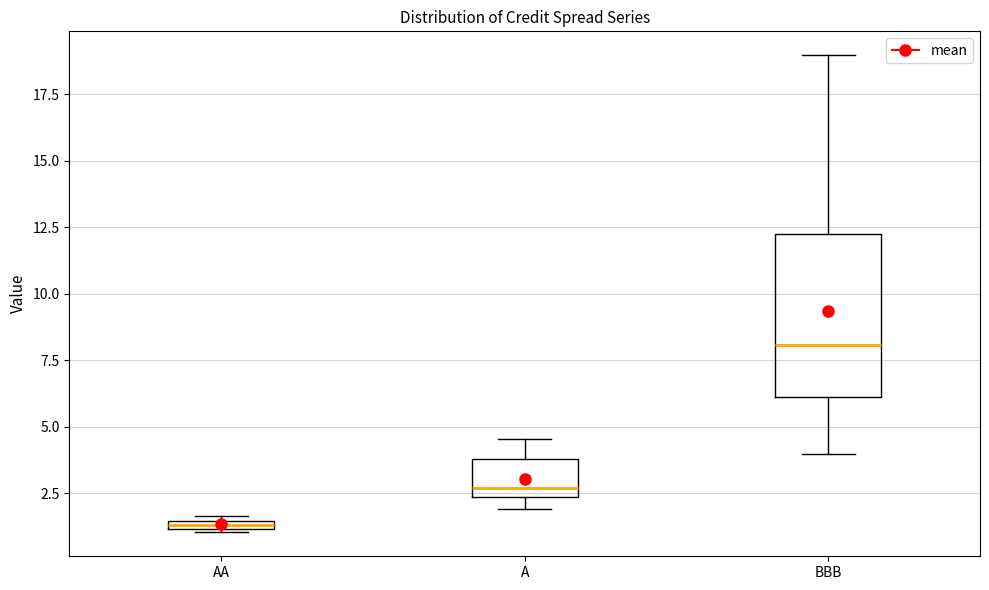

Which box has the lowest median line?

AA